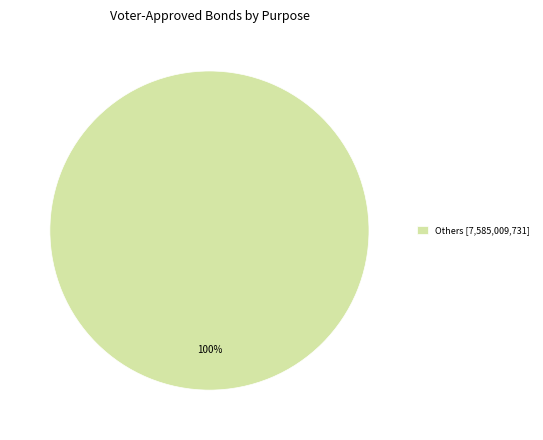

To the nearest percent, what portion does Others [7,585,009,731] represent?

100%